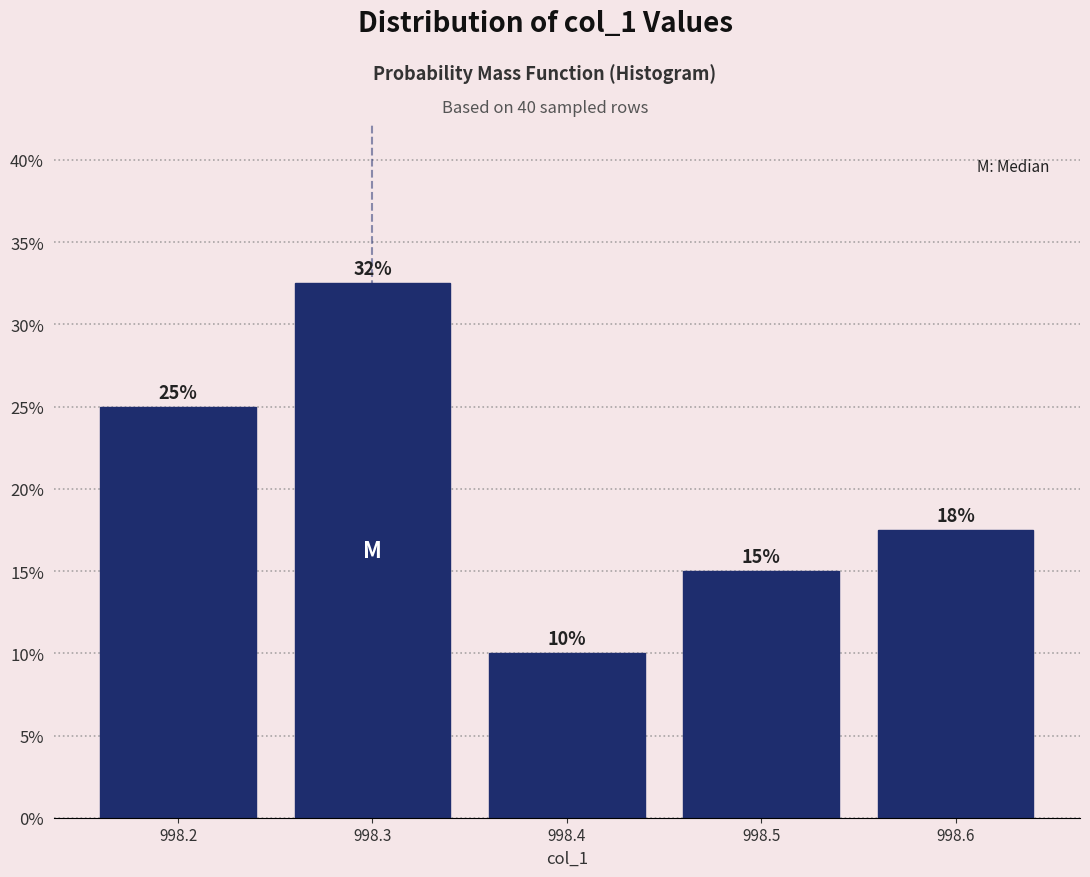

Over which range of the x-axis is the bar tallest?

998.25 to 998.35